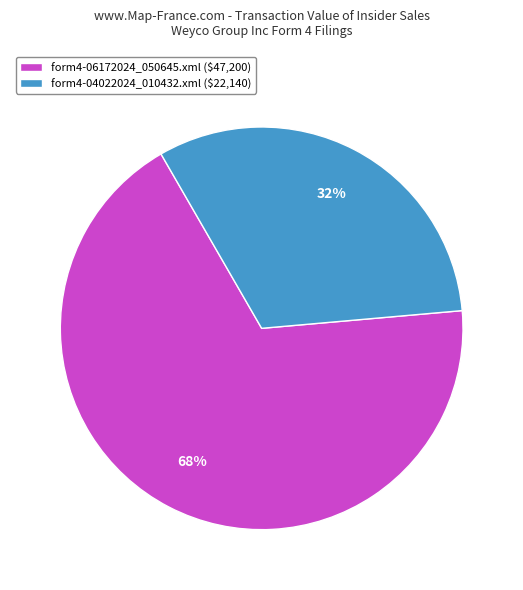

To the nearest percent, what is the average slice percentage?

50%